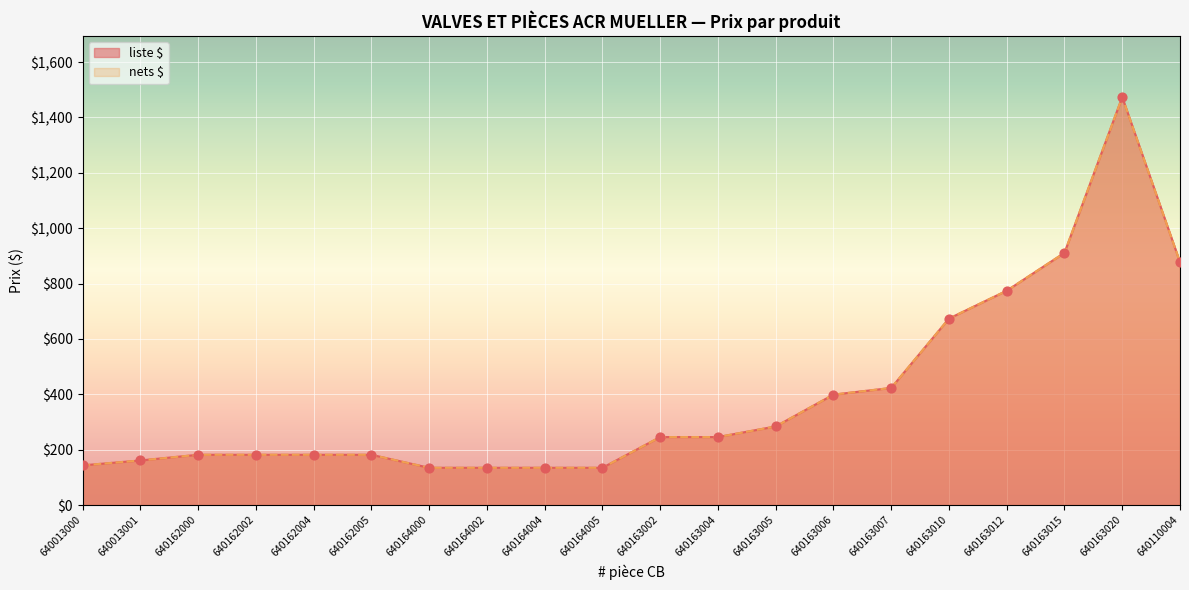

Which series has the largest total across all categories?

liste $